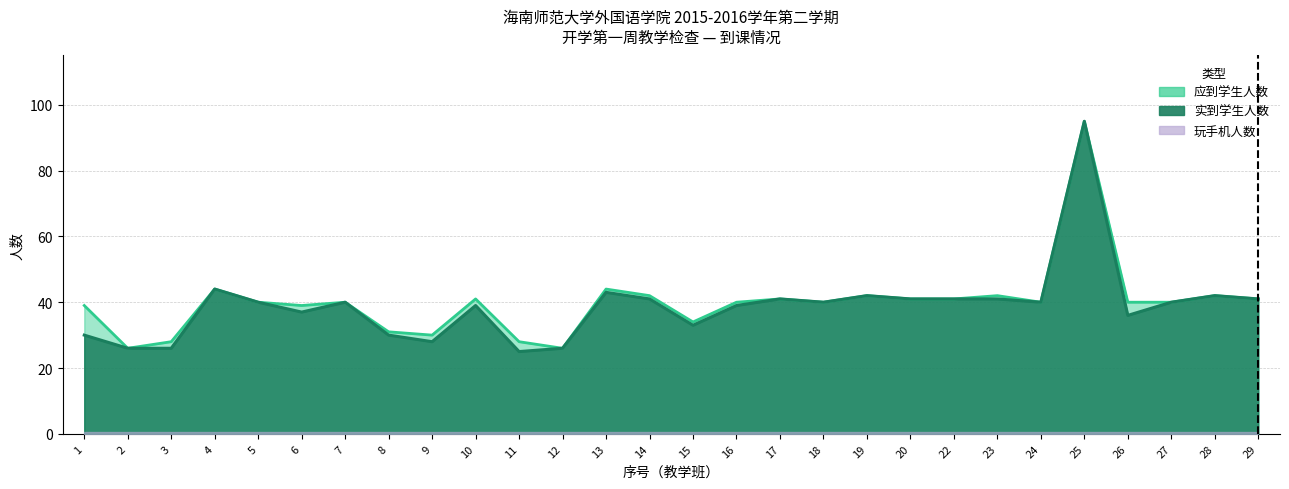

True or false: 实到学生人数 and 应到学生人数 intersect in this chart.

False